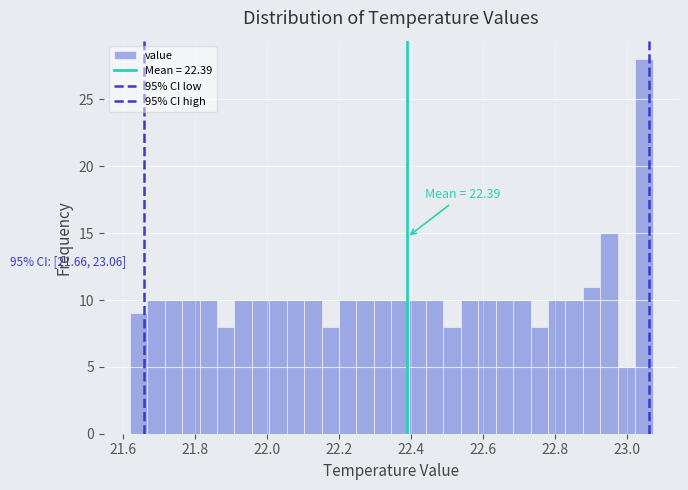

Read against the x-axis, roughly where is the centre of the tallest bar?

23.04